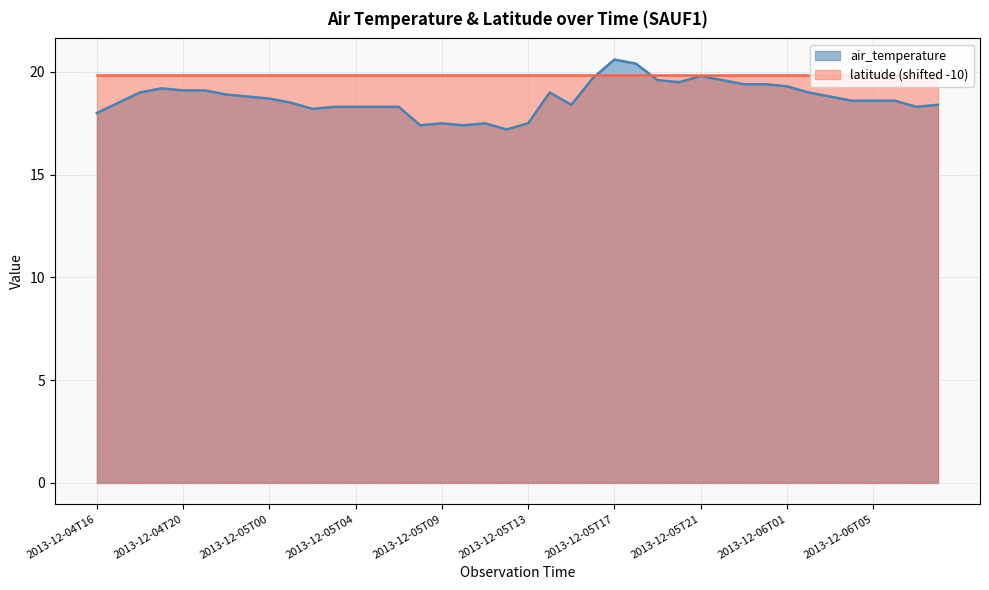

What is the ratio of the value at 2013-12-05T21 to the value at 2013-12-05T03?

1.1